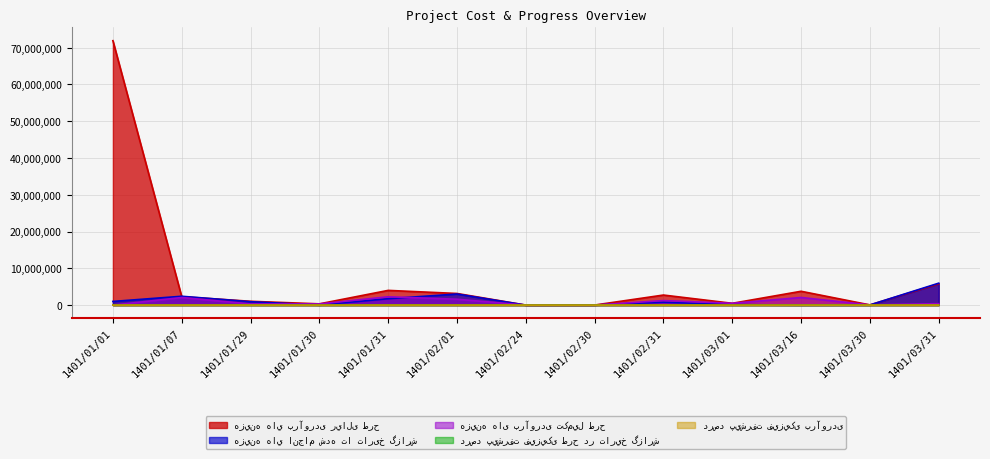

What is the approximate value of هزينه هاي برآوردی ريالی طرح at 1401/03/01, to the nearest 50?

487000